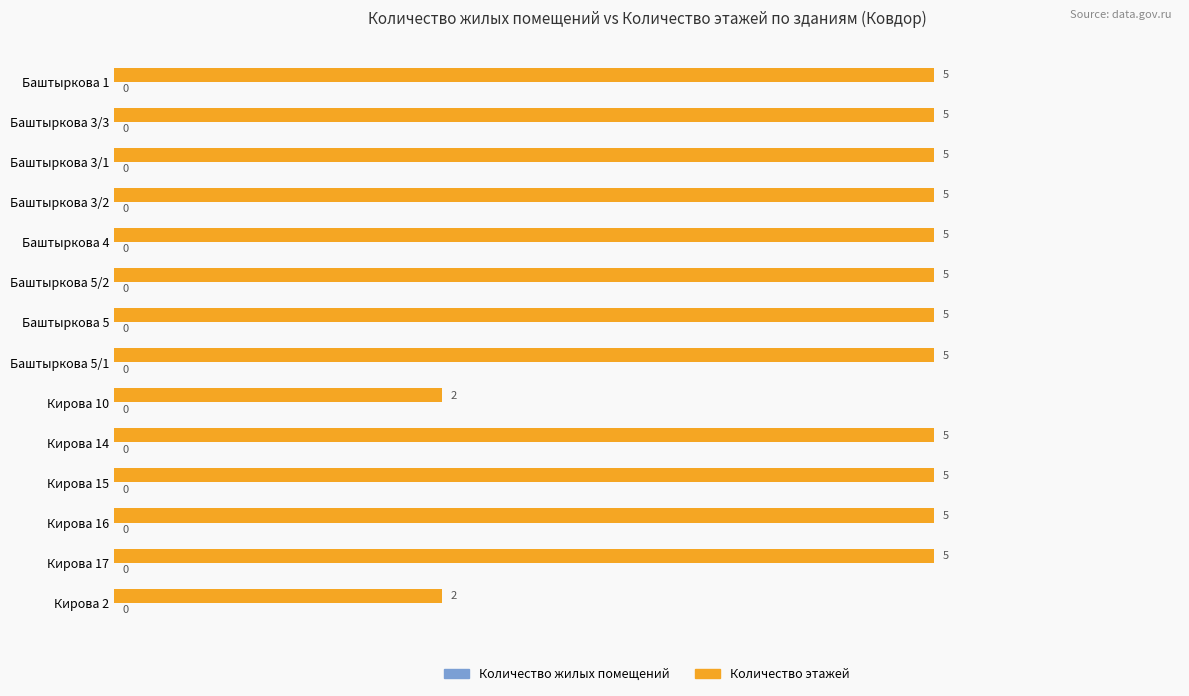

Between Кирова 2 and Баштыркова 3/2, which is larger?

Баштыркова 3/2